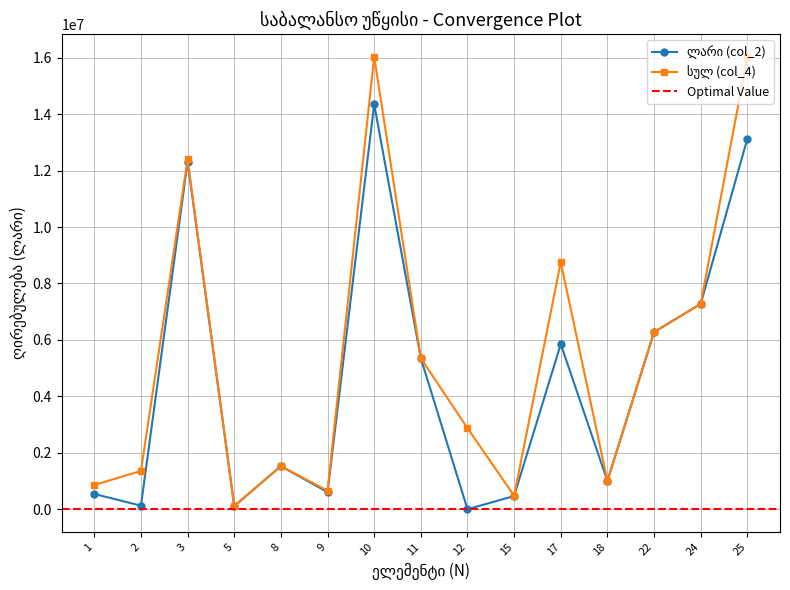

At how many categories does at least one series exceed 12178758?

3